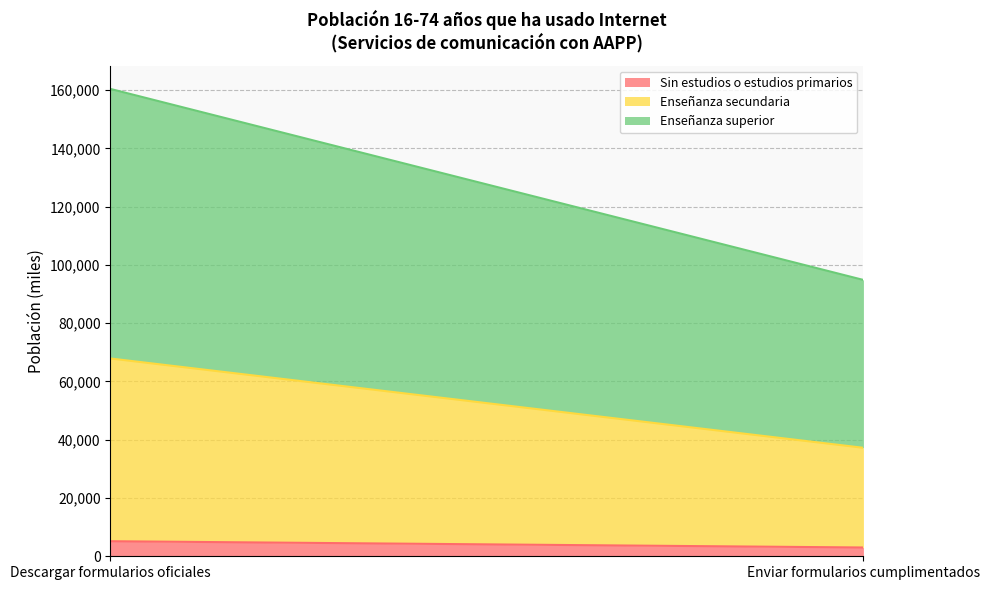

List the series in order of their peak value, highest first.

Enseñanza superior, Enseñanza secundaria, Sin estudios o estudios primarios